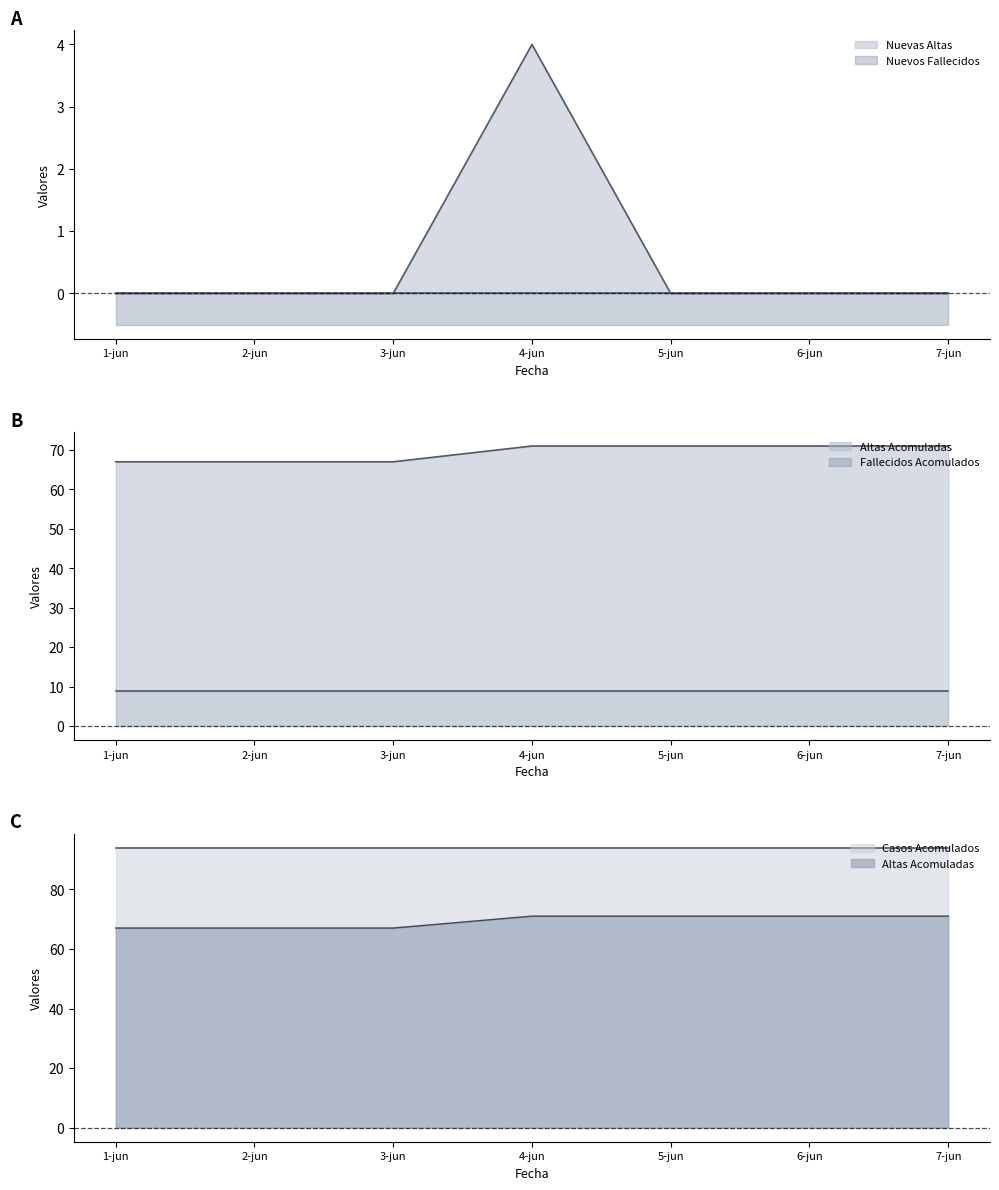

True or false: Casos Acomulados and Nuevos Fallecidos cross at least once.

False